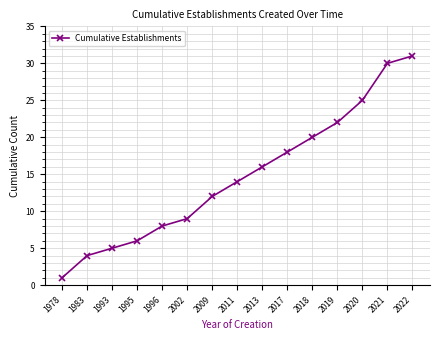

What is the difference between the maximum and minimum values?

30